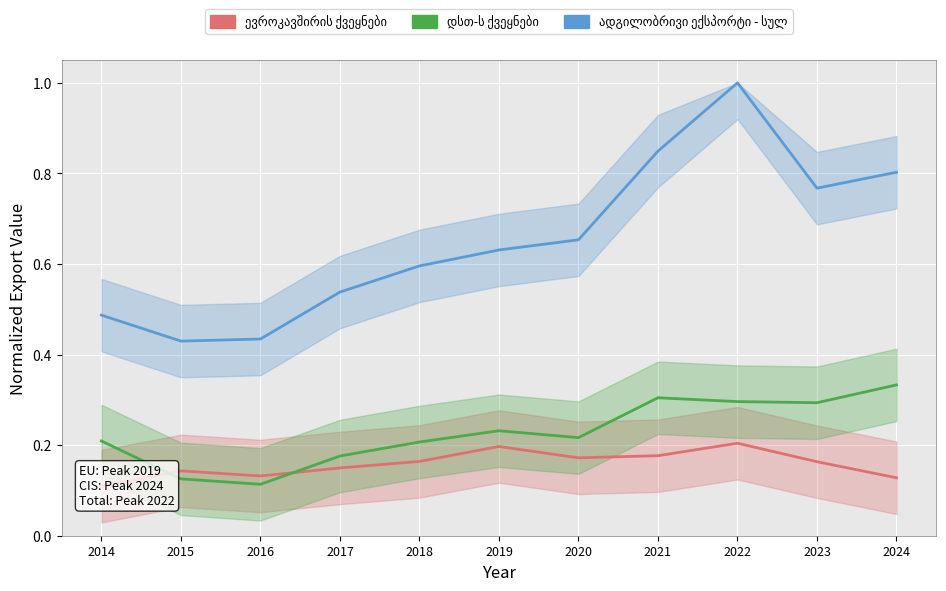

List the labels in order of დსთ-ს ქვეყნები value, smallest first.

2016, 2015, 2017, 2018, 2014, 2020, 2019, 2023, 2022, 2021, 2024